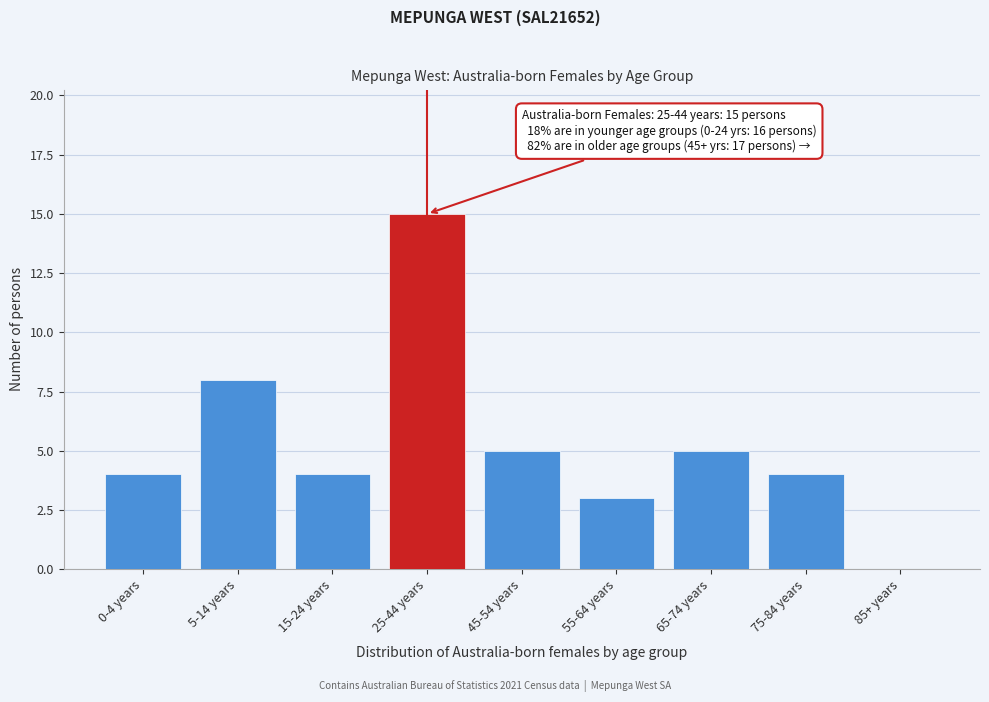

Reading left to right, transcribe all the data shown in this chart.

0-4 years=4	5-14 years=8	15-24 years=4	25-44 years=15	45-54 years=5	55-64 years=3	65-74 years=5	75-84 years=4	85+ years=0